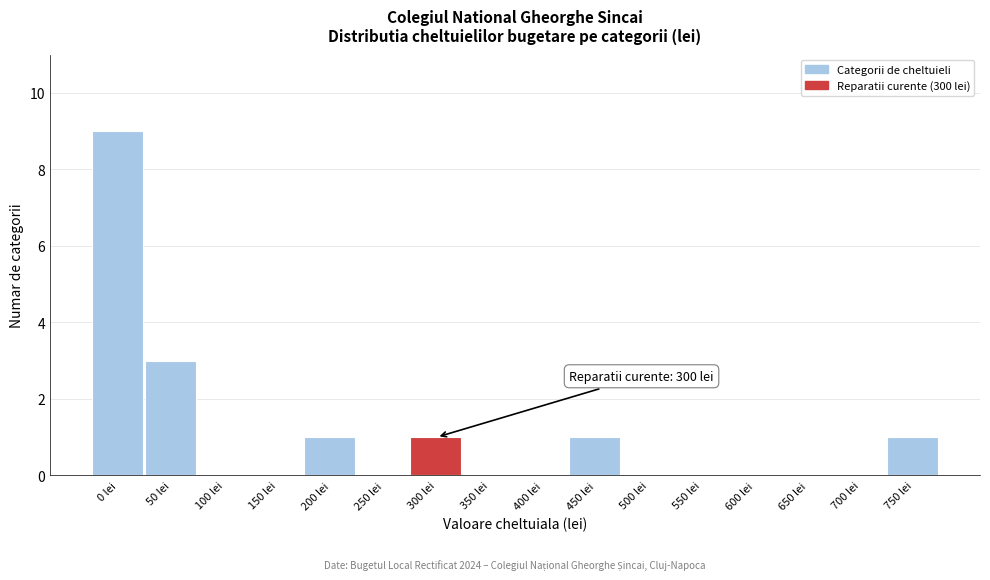

Reading left to right, transcribe all the data shown in this chart.

0 lei=9	50 lei=3	100 lei=0	150 lei=0	200 lei=1	250 lei=0	300 lei=1	350 lei=0	400 lei=0	450 lei=1	500 lei=0	550 lei=0	600 lei=0	650 lei=0	700 lei=0	750 lei=1